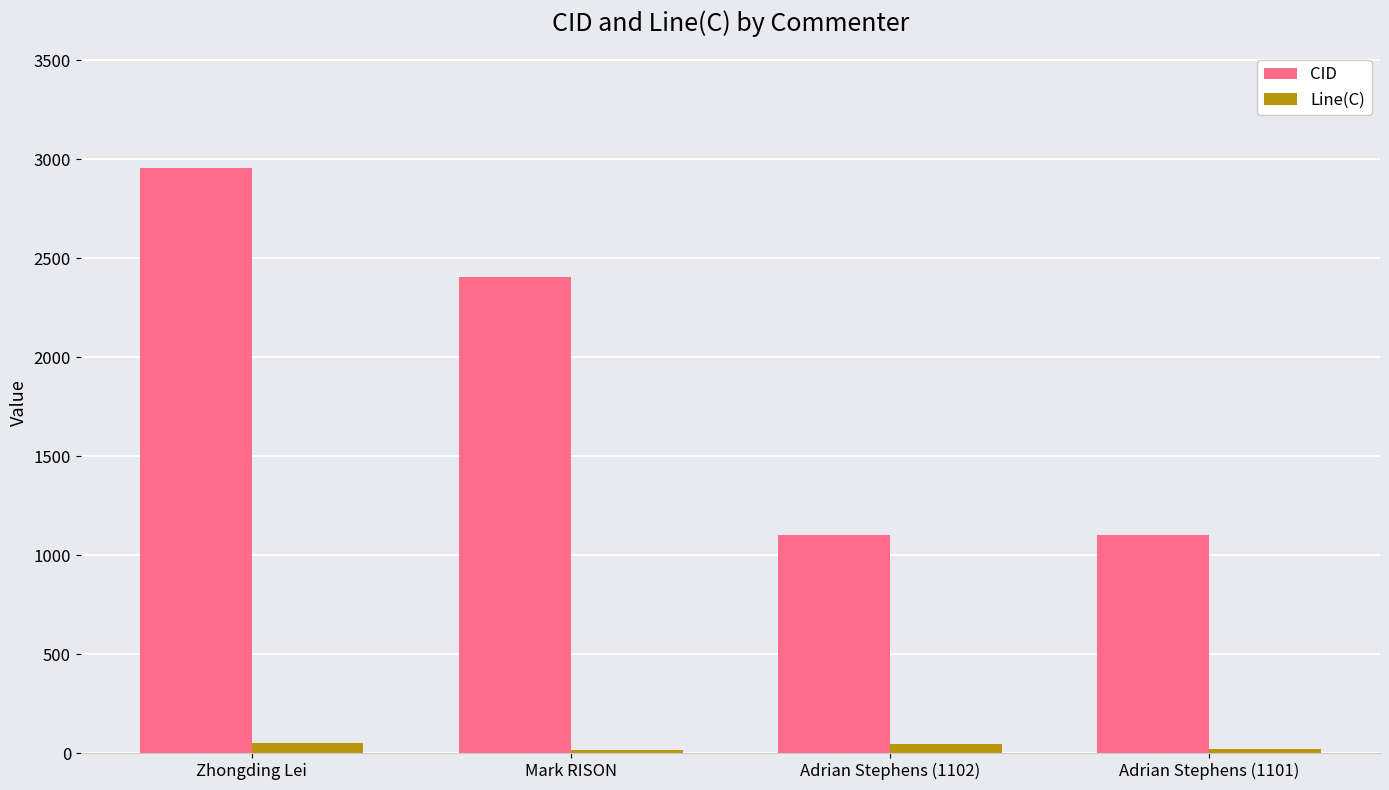

The CID series shows 1102 at Adrian Stephens (1102). True or false?

True